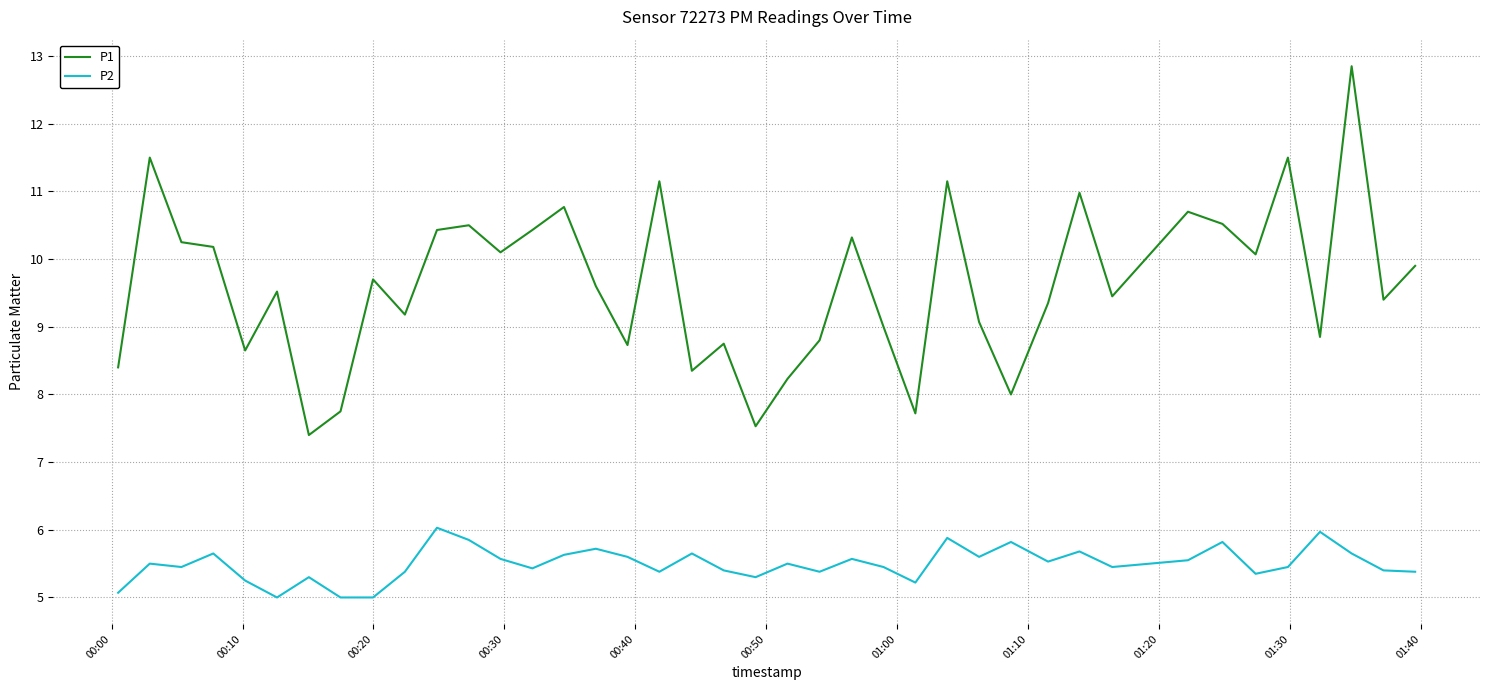

Does the chart display data point markers on the line(s)?

No